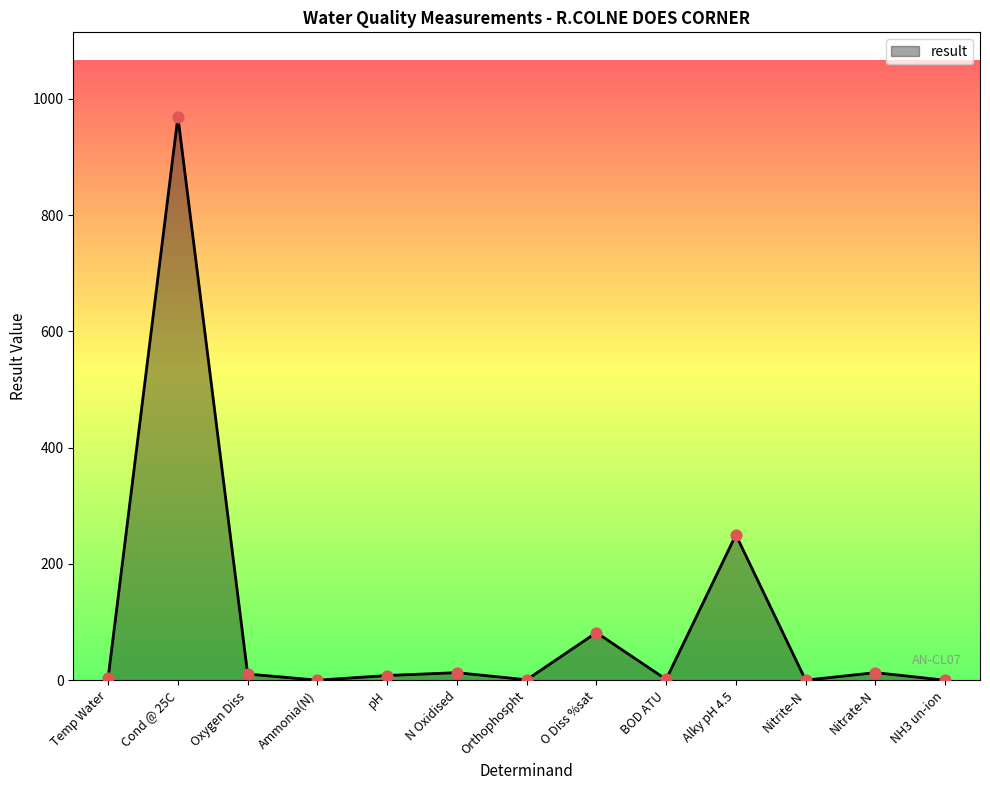

At which category does the chart reach its peak across all series?

Cond @ 25C